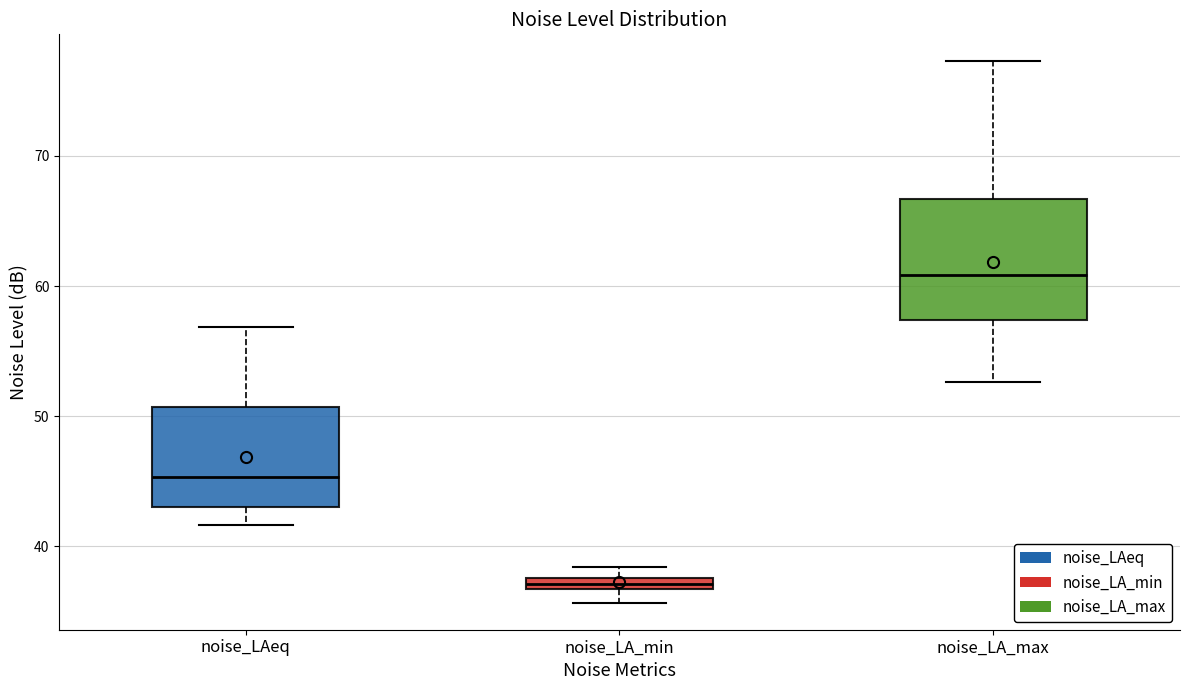

Where is the upper edge of the box for noise_LA_min on the y-axis? The values are not printed on the chart, so give them approximately, as read against the axis.

38